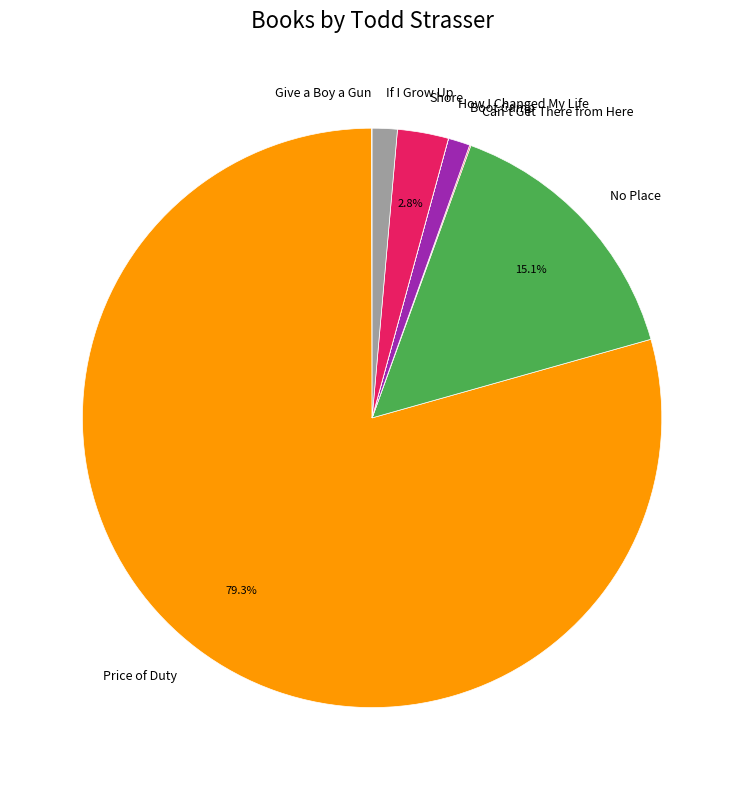

Which category has the biggest portion of the pie?

Price of Duty